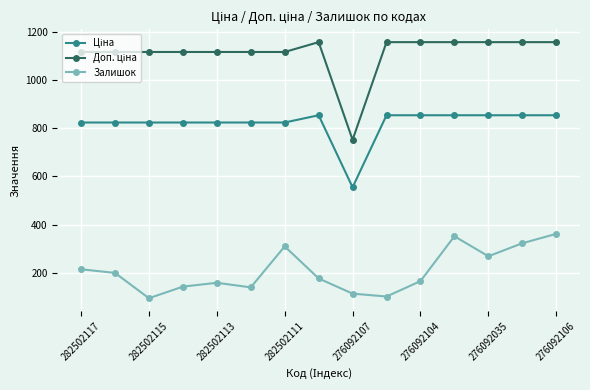

What is the sum of all Залишок values?

3127.0